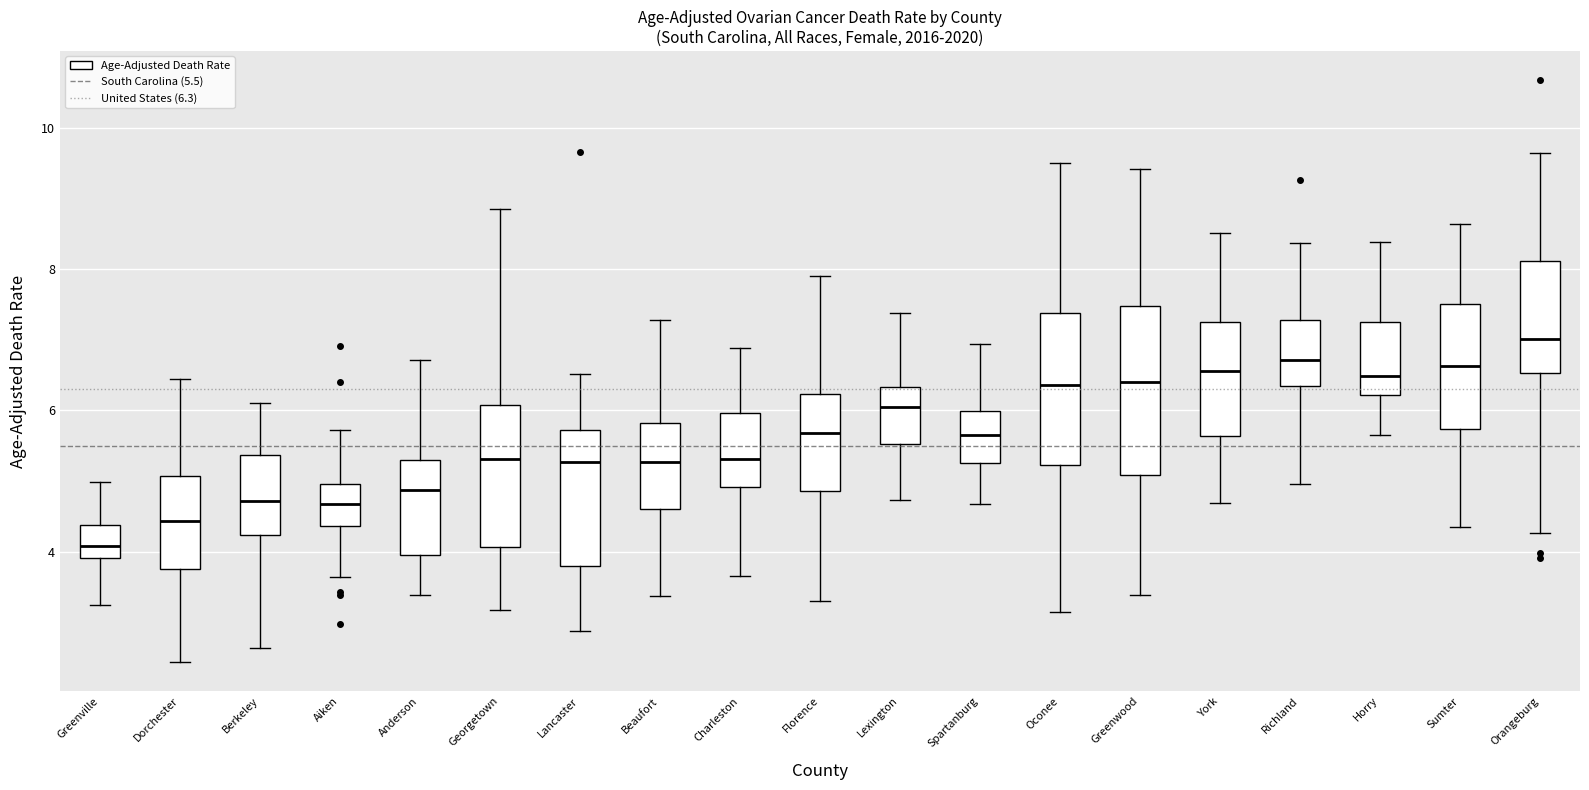

Comparing the boxes themselves (not the whiskers), which one is the tallest?

Greenwood